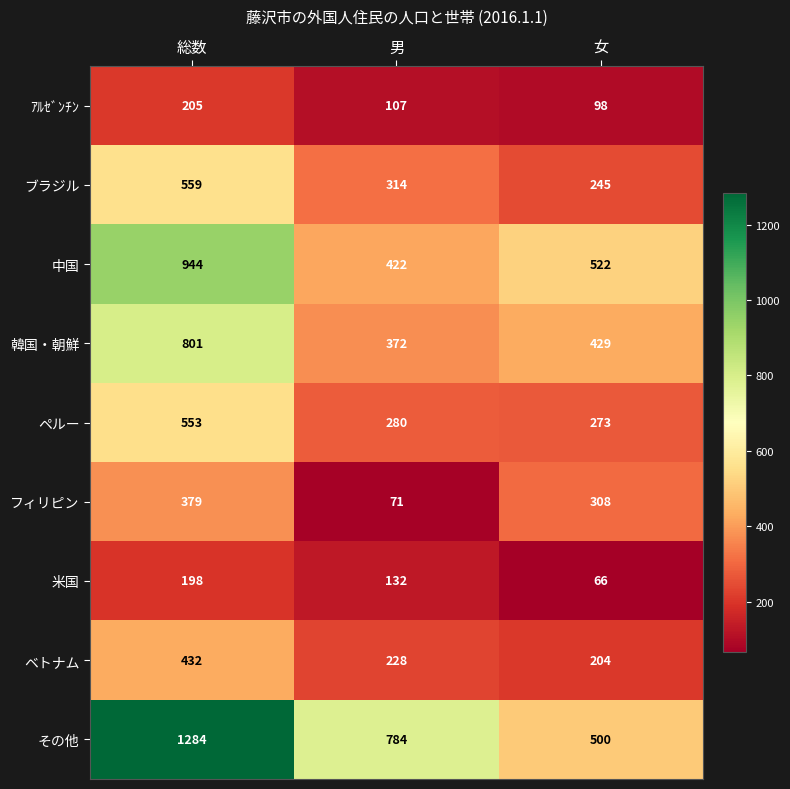

What is the minimum value shown in the chart?

66